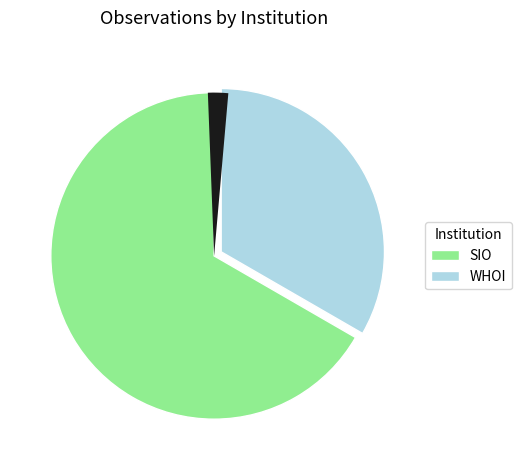

Rank the categories by value from lowest to highest.

WHOI, SIO